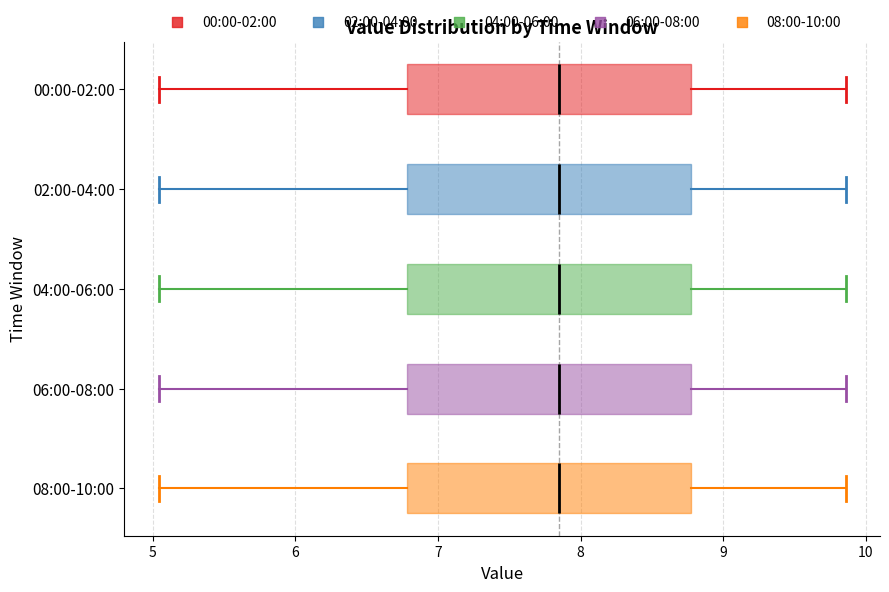

Reading bottom to top, transcribe this box plot: for each box, give where its median line is, the range the box spans, and where its two whiskers end, as read against the x-axis. The values are not printed on the chart, so give them approximately, as read against the axis.

08:00-10:00: median 7.9, box 6.8 to 8.8, whiskers 5.0 to 9.9
06:00-08:00: median 7.9, box 6.8 to 8.8, whiskers 5.0 to 9.9
04:00-06:00: median 7.9, box 6.8 to 8.8, whiskers 5.0 to 9.9
02:00-04:00: median 7.9, box 6.8 to 8.8, whiskers 5.0 to 9.9
00:00-02:00: median 7.9, box 6.8 to 8.8, whiskers 5.0 to 9.9